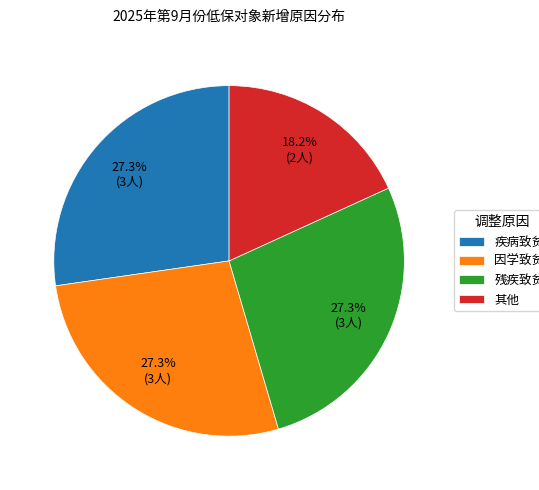

The 因学致贫 slice represents 38% of the pie. True or false?

False